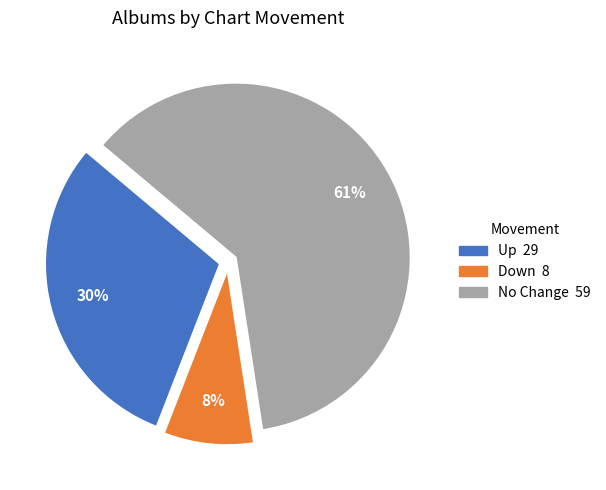

How many slices are in this pie chart?

3